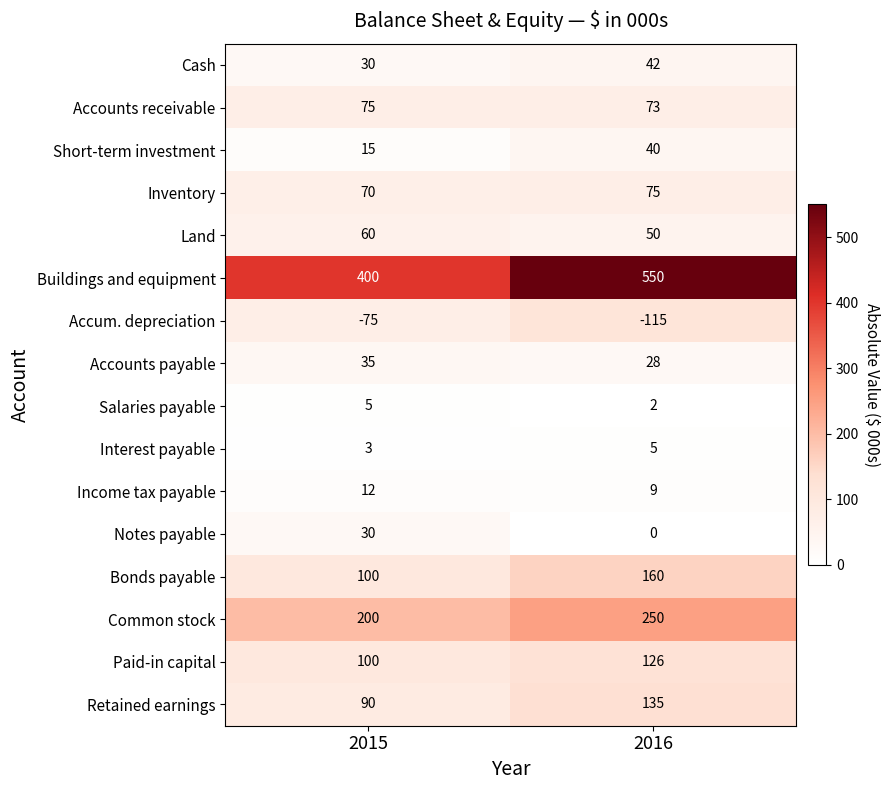

What is the total value across all series at 2016?

1430